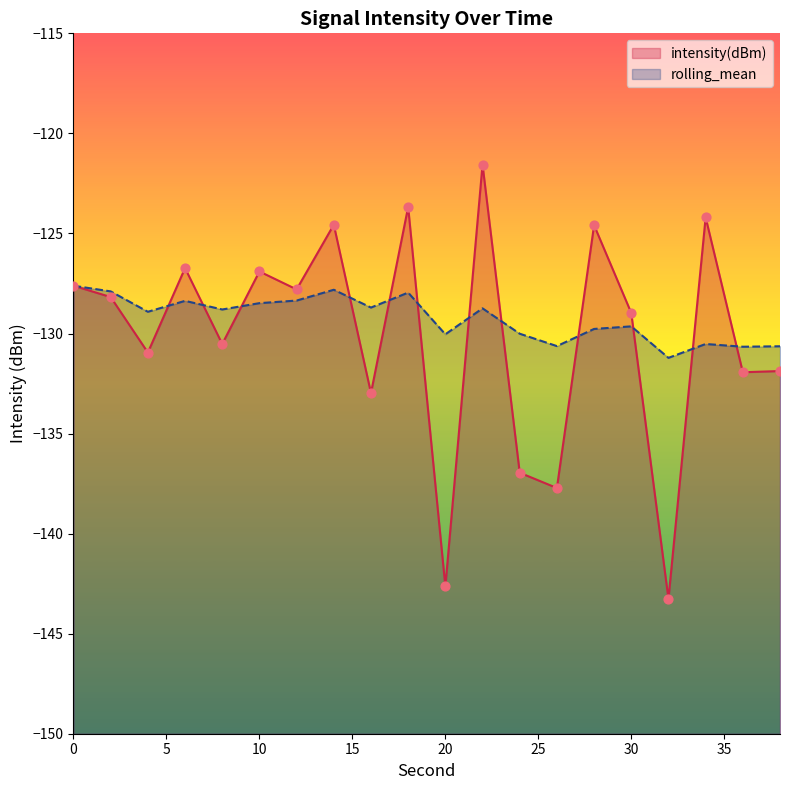

Which series has the widest spread of Y values?

intensity(dBm)